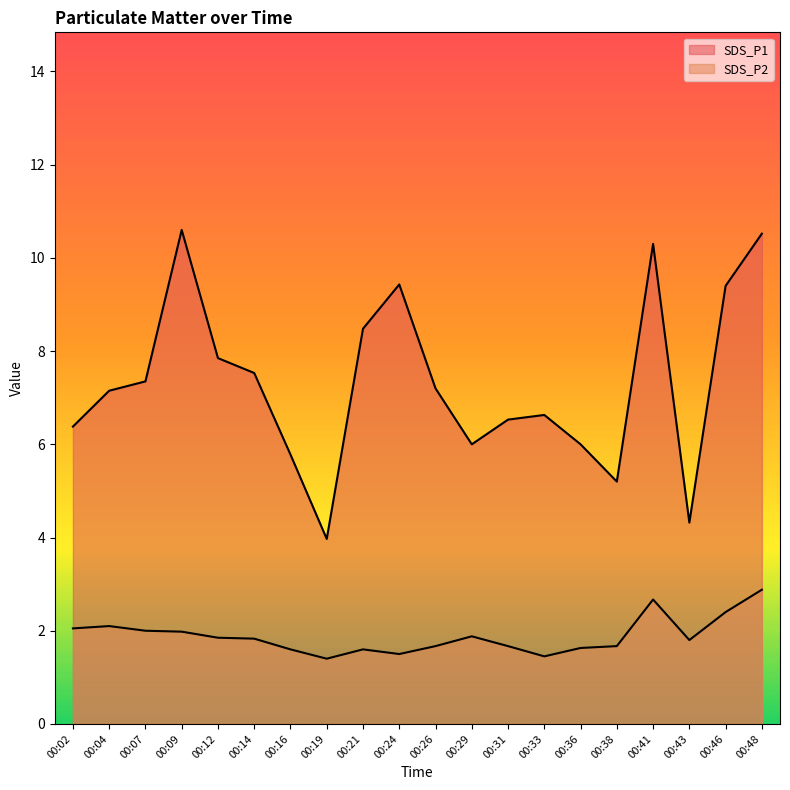

Which series has the largest total across all categories?

SDS_P1